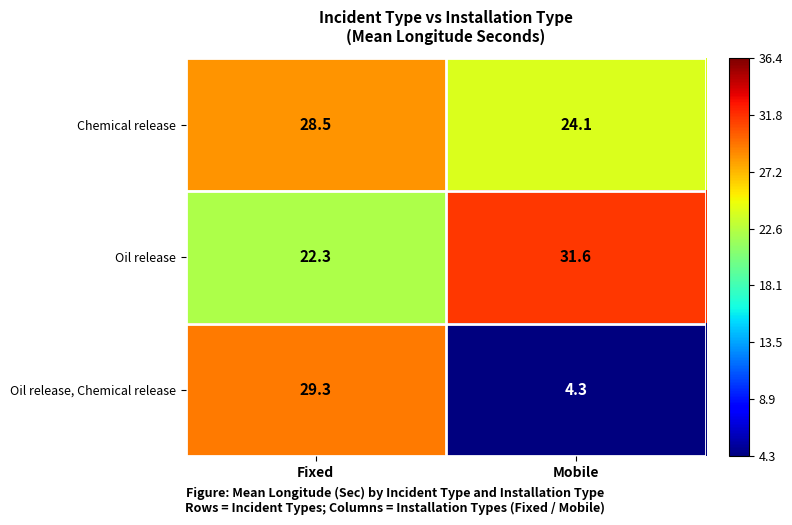

At Fixed, list the series in order from smallest to largest.

Oil release, Chemical release, Oil release, Chemical release